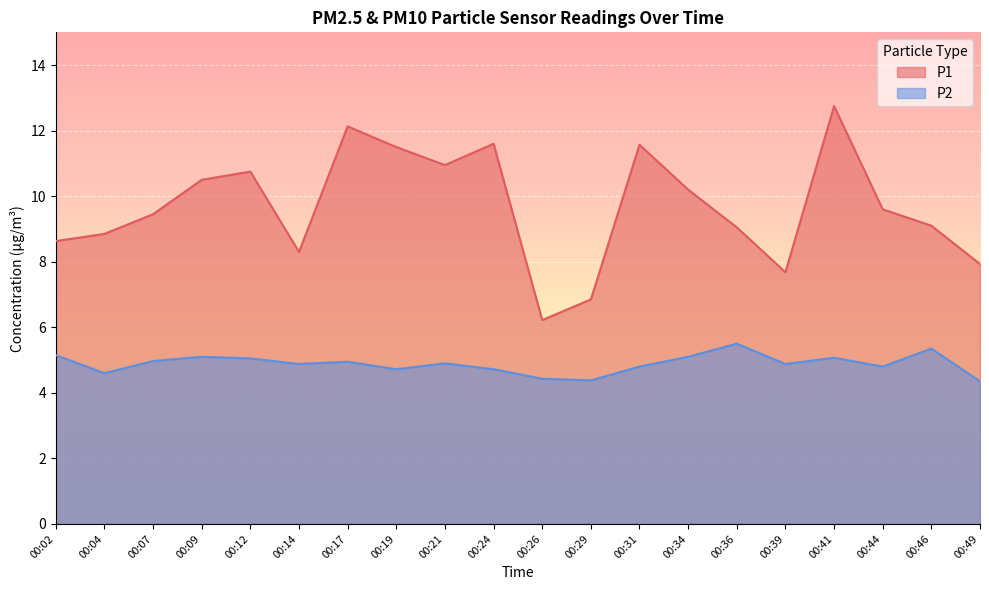

How many lines are shown in the chart?

2